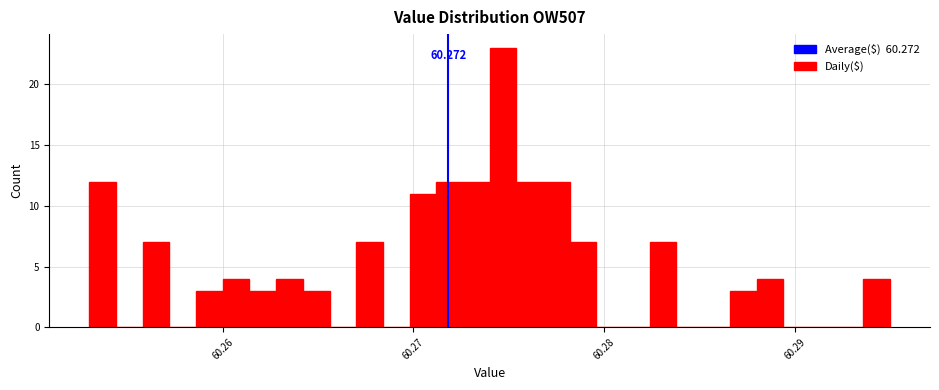

Read against the x-axis, roughly where is the centre of the tallest bar?

60.275